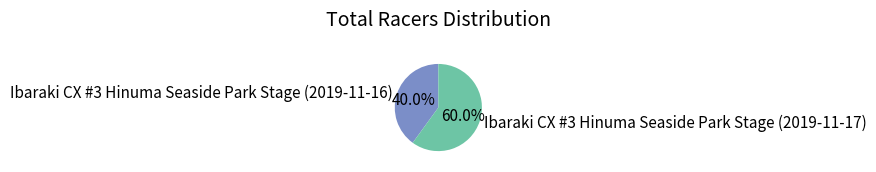

Which category accounts for the majority?

Ibaraki CX #3 Hinuma Seaside Park Stage (2019-11-17)